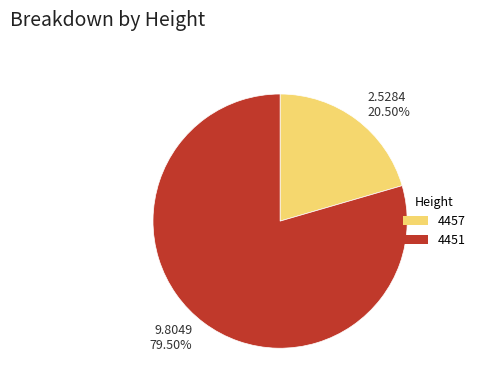

To the nearest percent, what is the average slice percentage?

50%